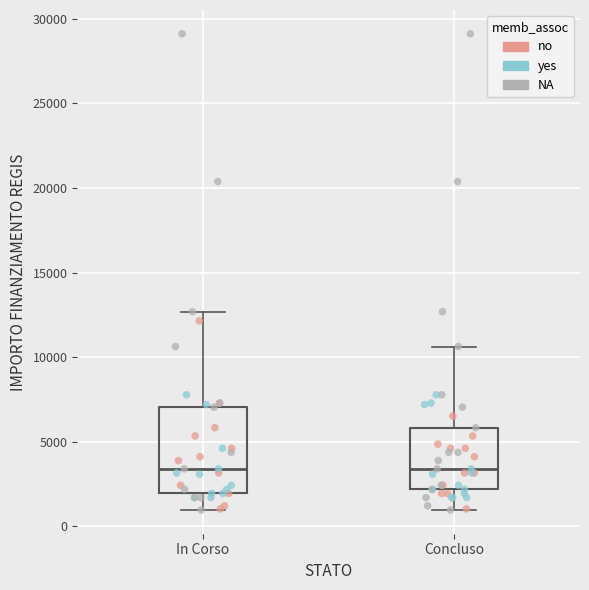

Comparing the boxes themselves (not the whiskers), which one is the tallest?

In Corso